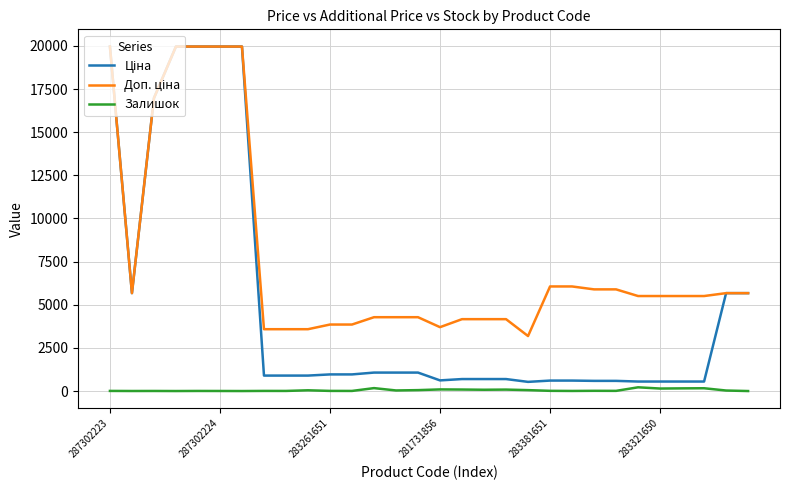

What is the greatest value displayed?

19964.2